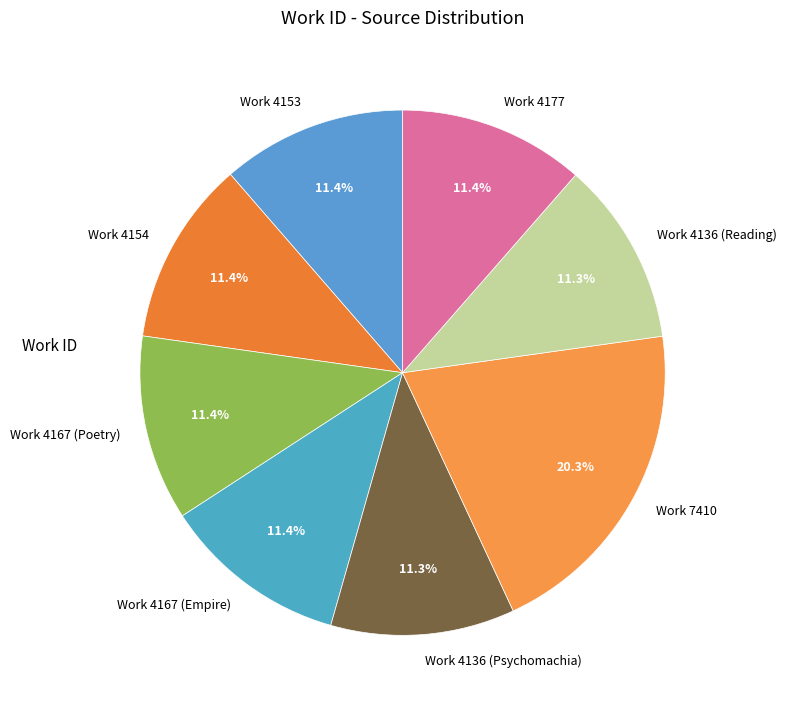

To the nearest percent, what is the average slice percentage?

12%